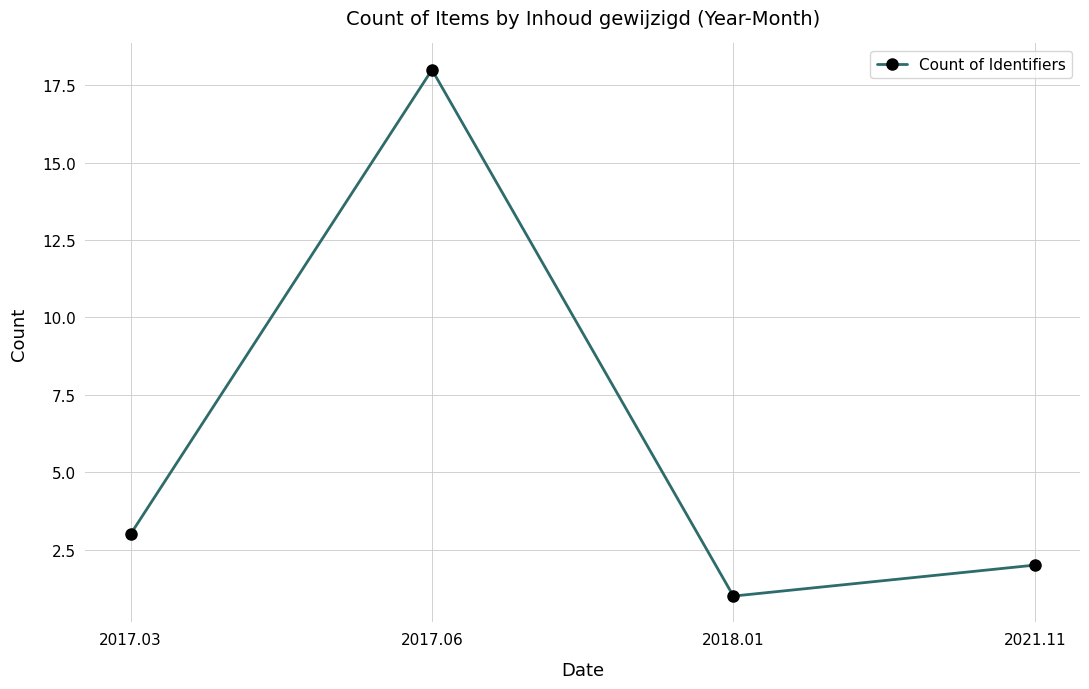

Count the number of data series in this chart.

1